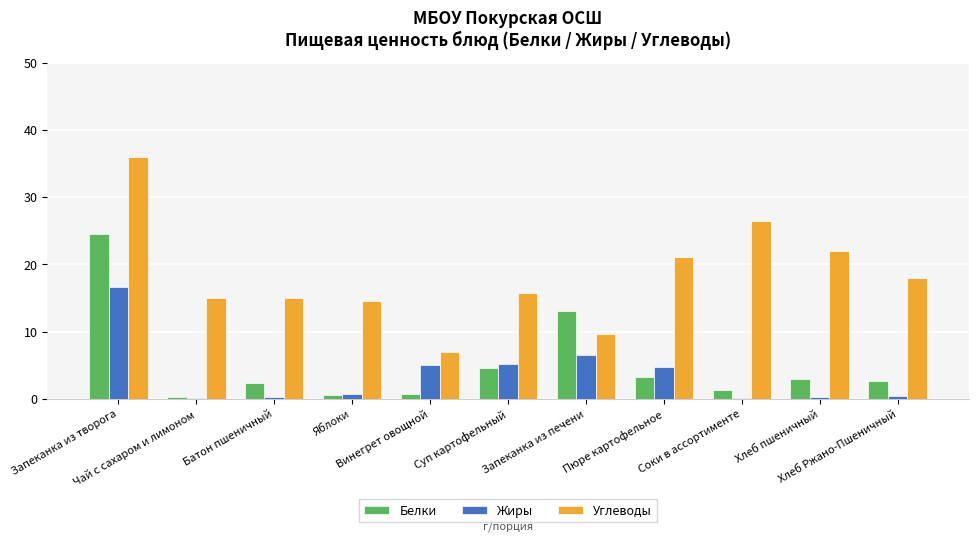

Where is Жиры nearest to the value 8?

Запеканка из печени